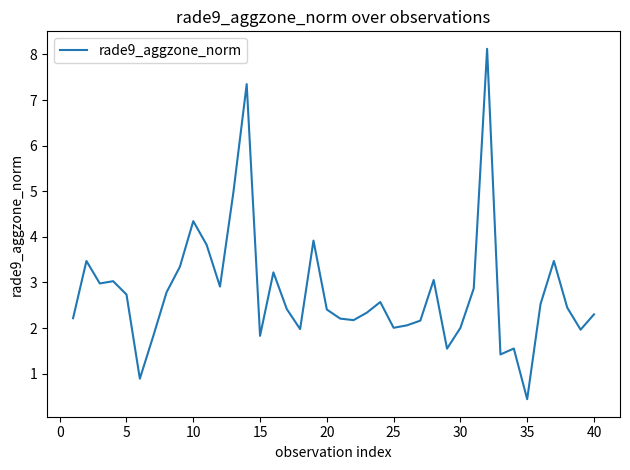

What is the minimum value shown in the chart?

0.4